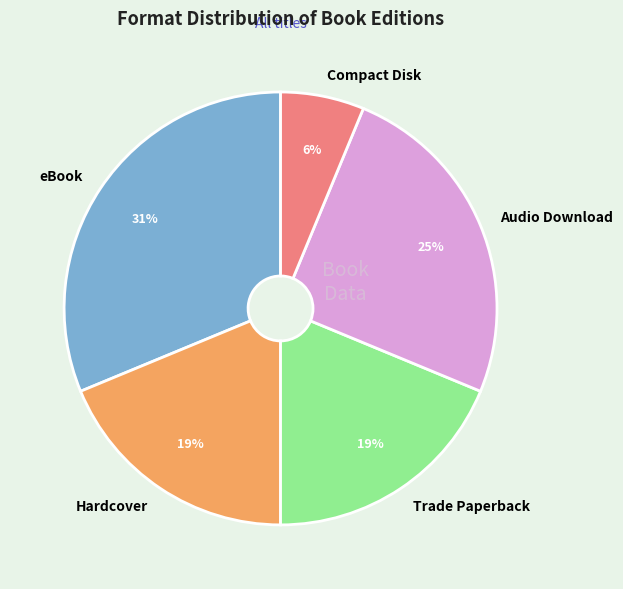

Count the number of slices in the pie.

5